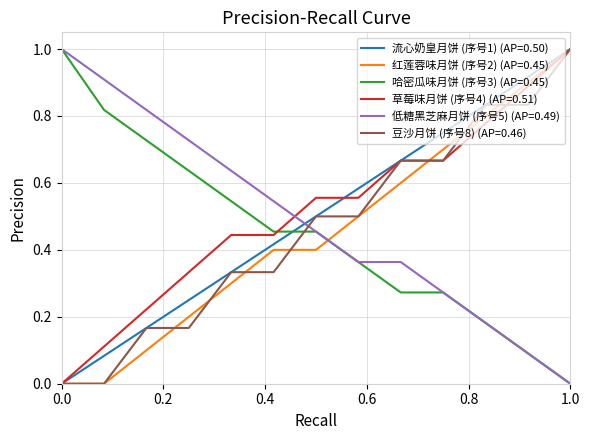

At how many categories does at least one series exceed 0?

13